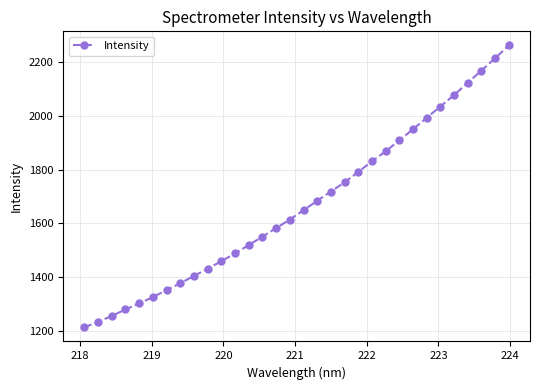

What is the value of the 32nd point from the left?

2263.0